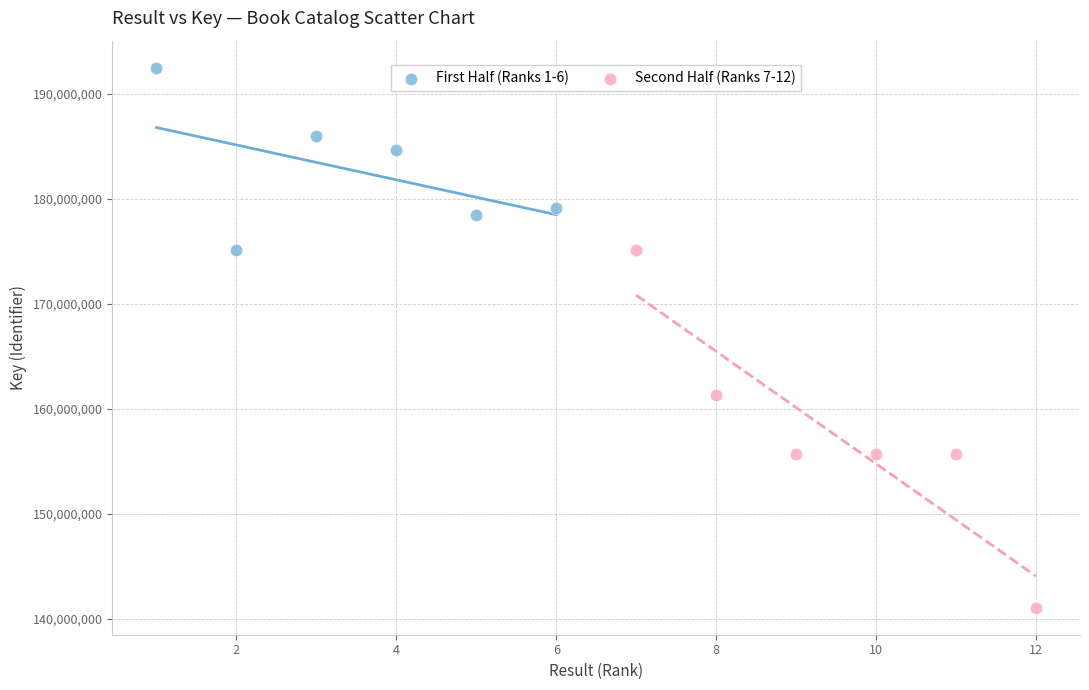

Which series contains the lowest Y value?

Second Half (Ranks 7-12)